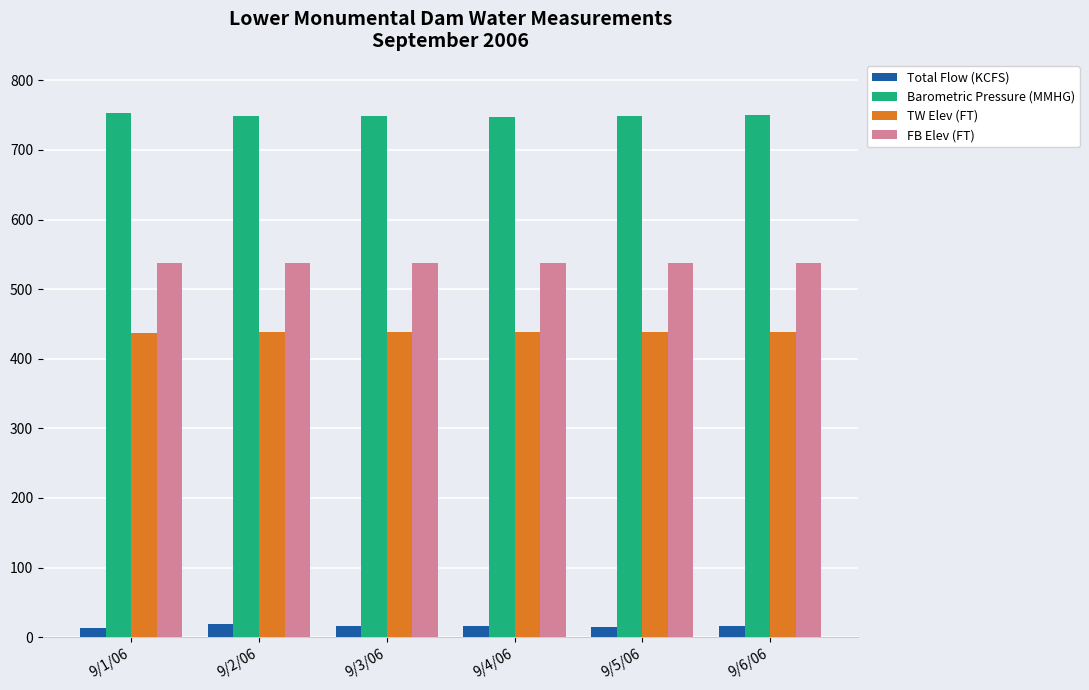

At 9/6/06, list the series in order from largest to smallest.

Barometric Pressure (MMHG), FB Elev (FT), TW Elev (FT), Total Flow (KCFS)